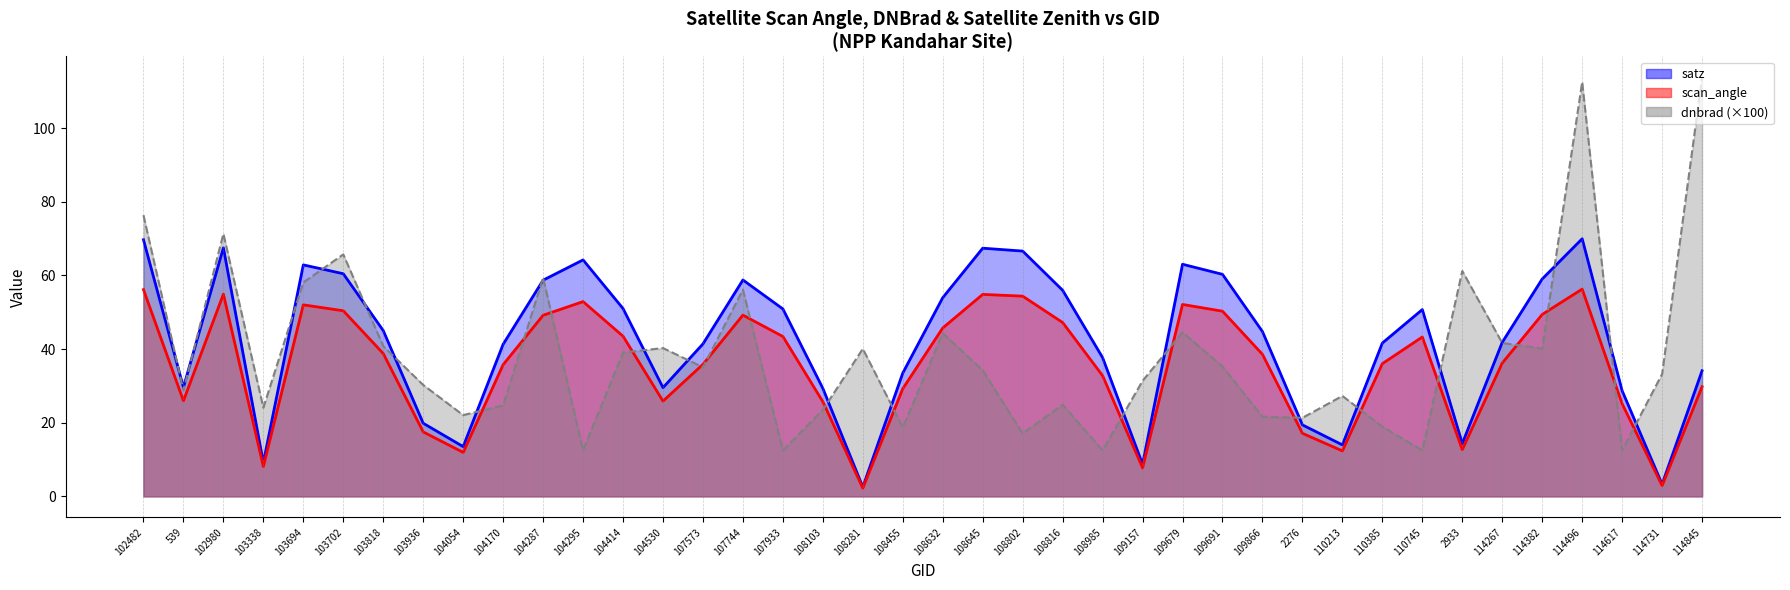

What is the average value of the scan_angle series?

35.3